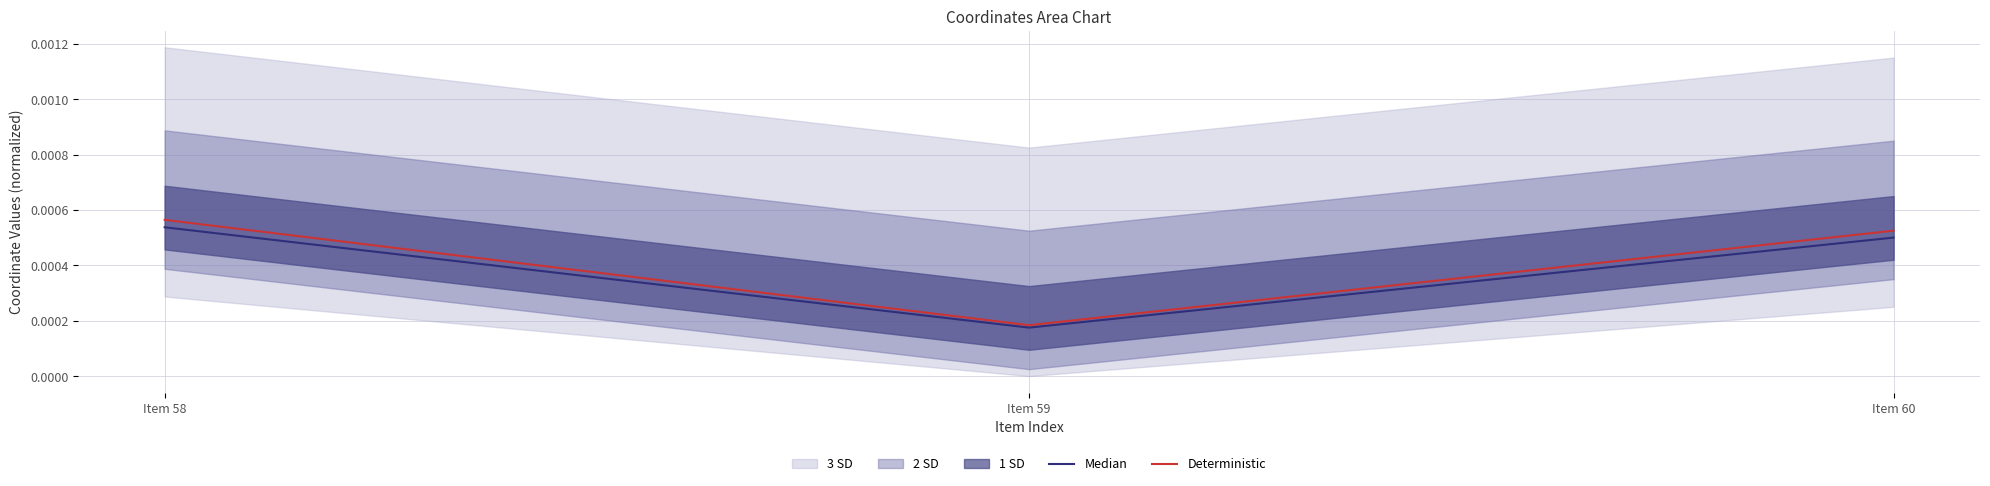

True or false: Median has a value of 0.0 at Item 59.

False